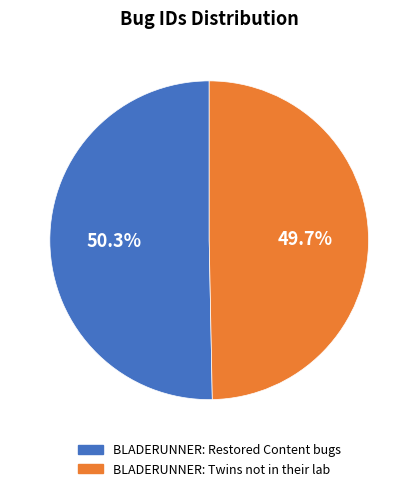

What percentage is NOT represented by BLADERUNNER: Twins not in their lab?

50.3%